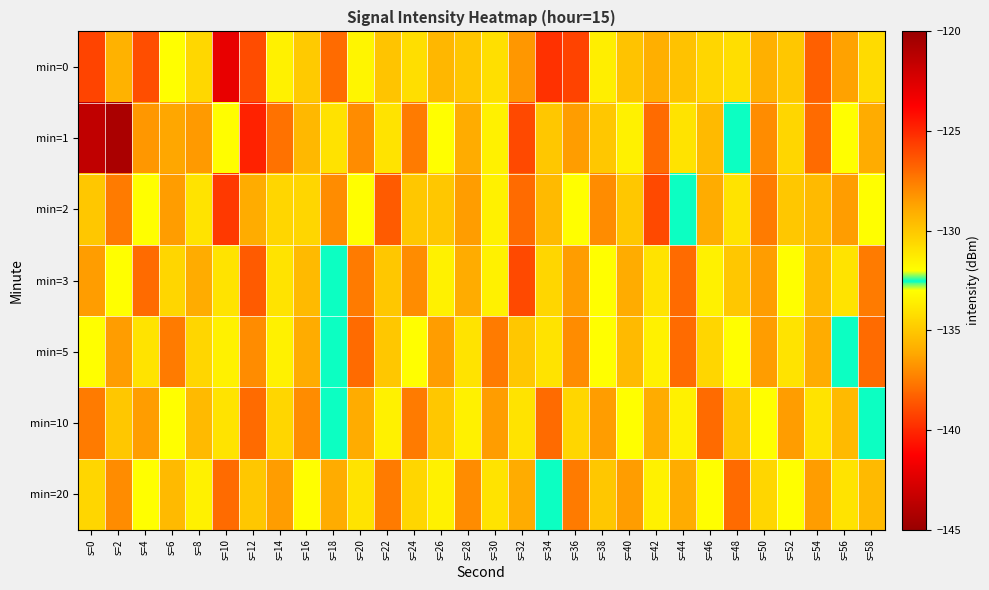

How many distinct data groups are displayed?

7